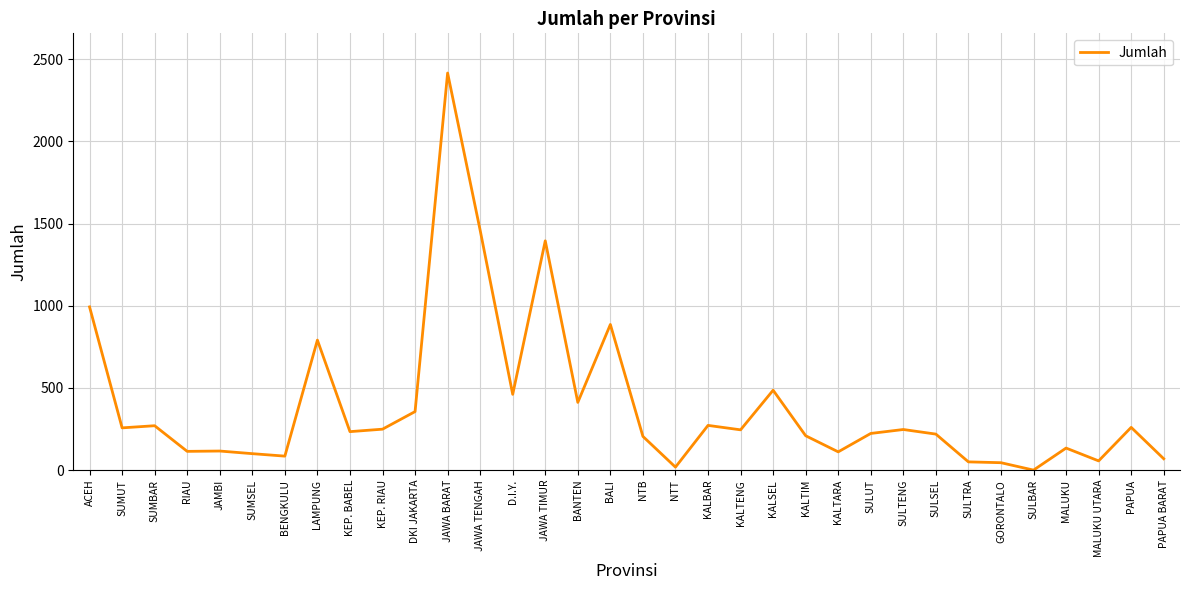

What position from the right is ACEH?

34